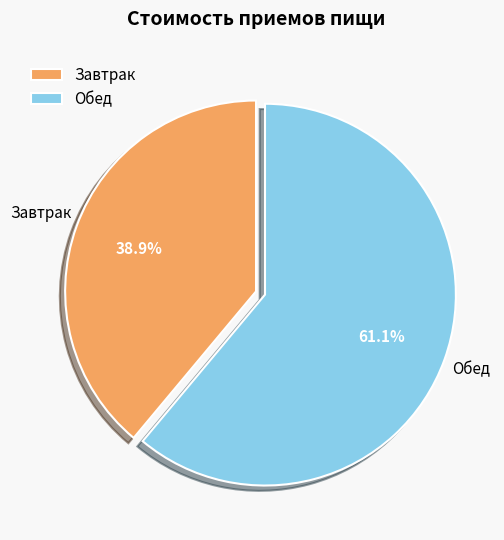

Do Завтрак and Обед together represent more than half of the pie?

Yes